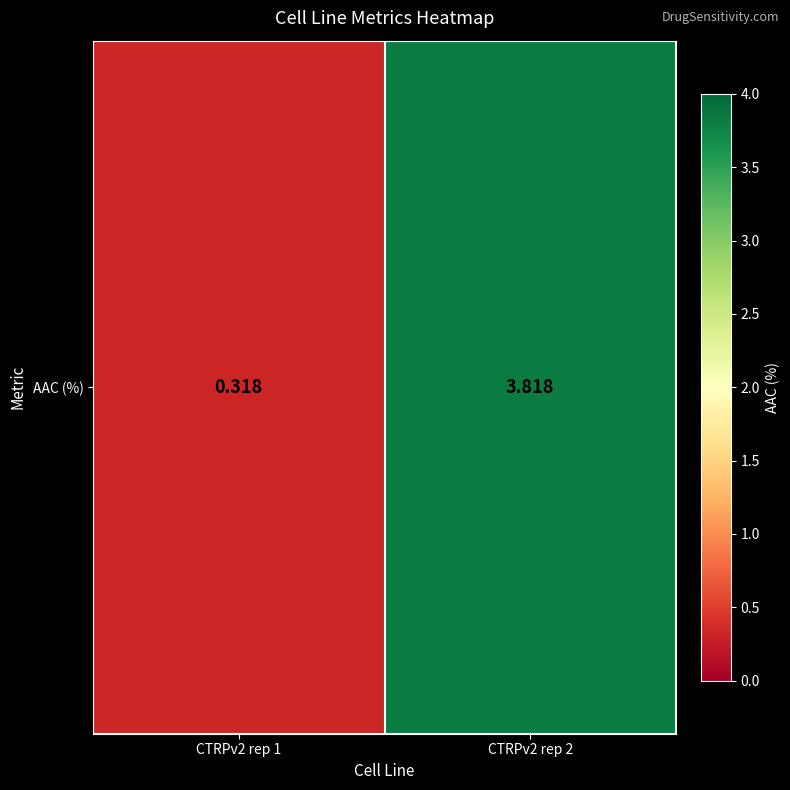

At which label is the value closest to 2?

CTRPv2 rep 1